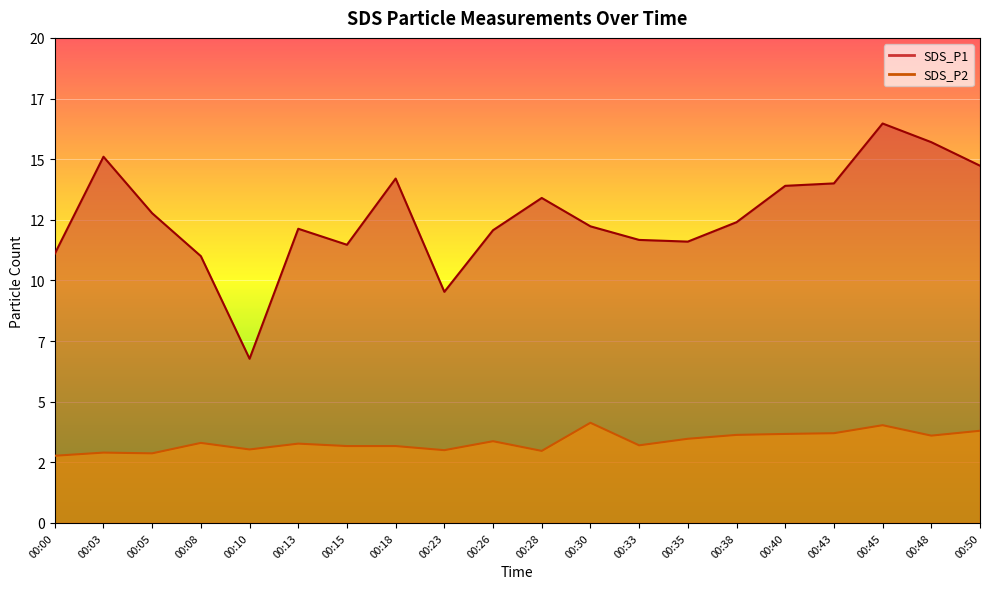

At which label is SDS_P2 closest to 3?

00:23